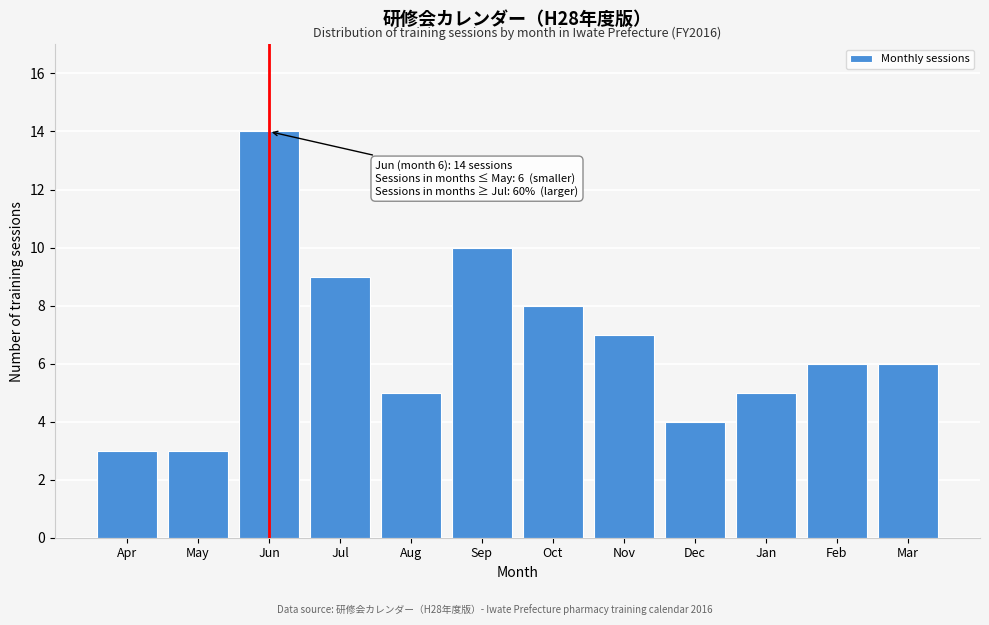

Reading left to right, what are all the values shown in this chart?

Apr=3	May=3	Jun=14	Jul=9	Aug=5	Sep=10	Oct=8	Nov=7	Dec=4	Jan=5	Feb=6	Mar=6